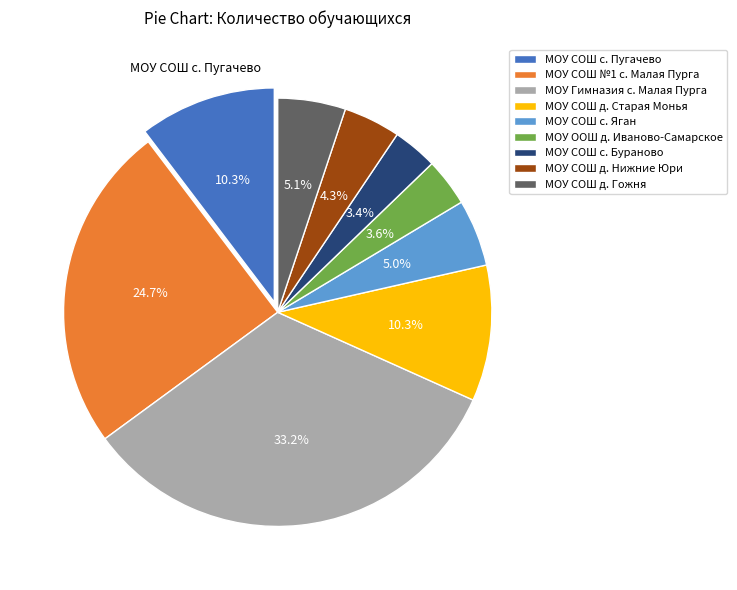

To the nearest percent, what is the difference between the largest and smallest slice percentages?

30%